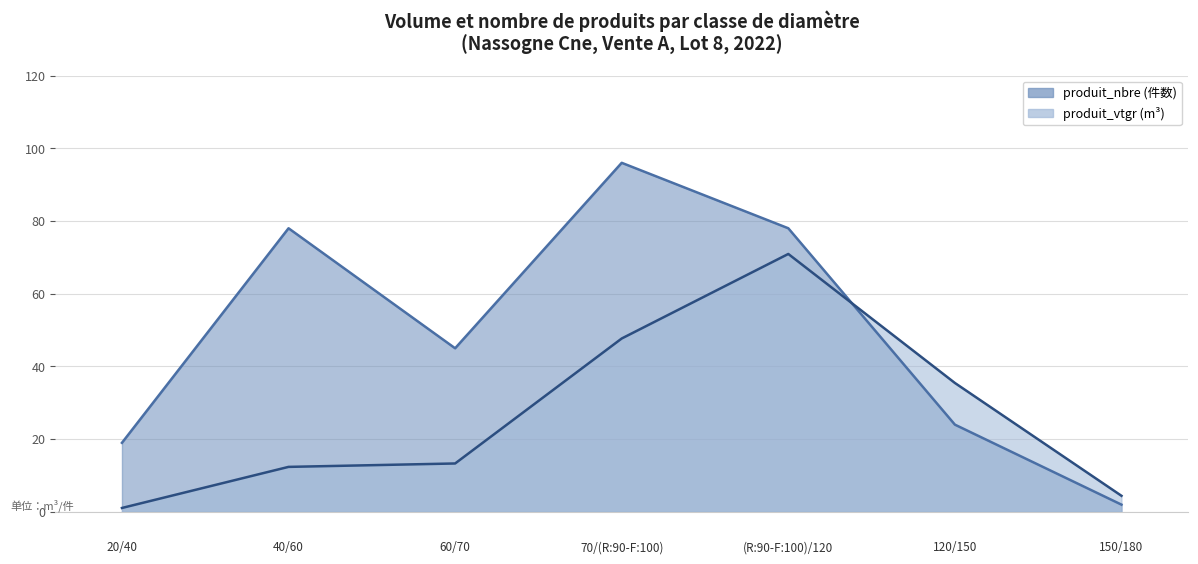

True or false: produit_vtgr and produit_nbre cross at least once.

True